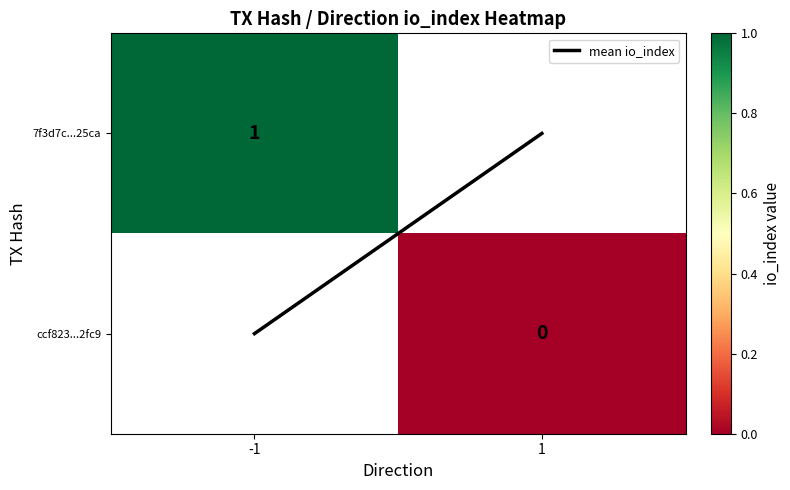

Between -1 and 1, which is larger?

-1